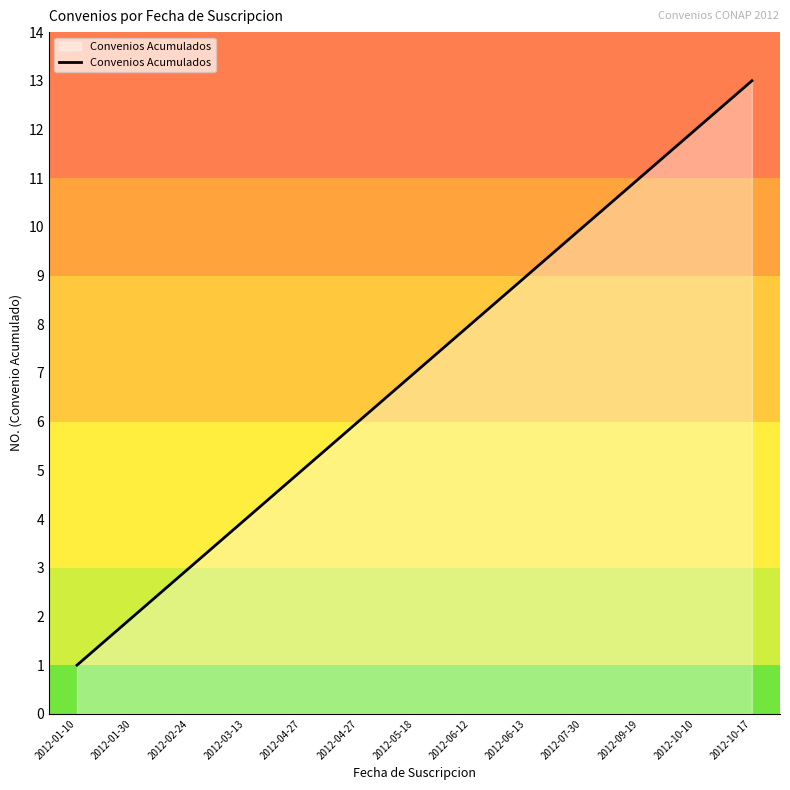

How many lines are shown in the chart?

1